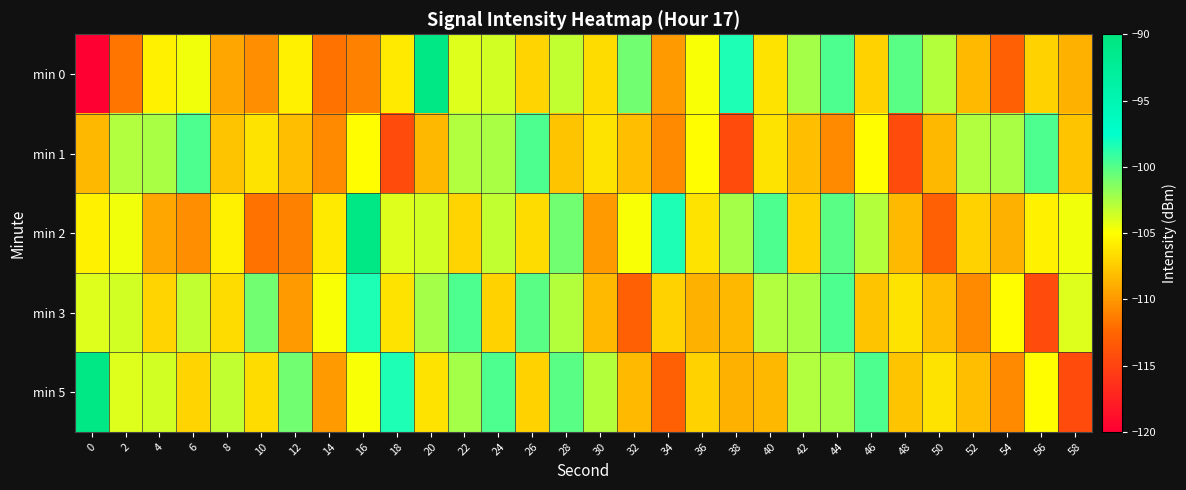

Between 58 and 54, which is larger?

58